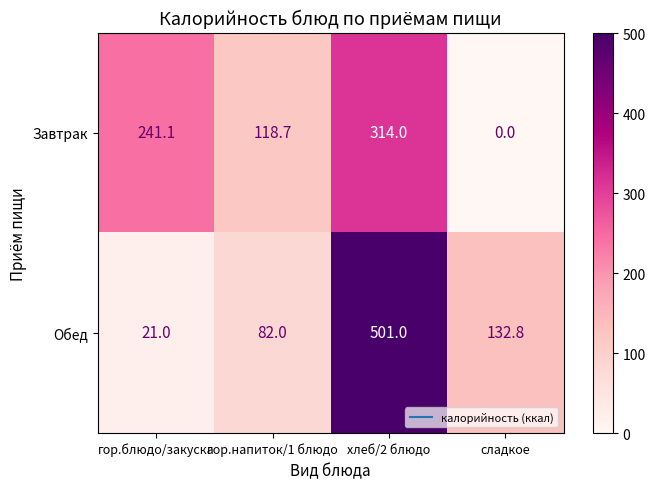

At which label does Обед reach its minimum?

гор.блюдо/закуска